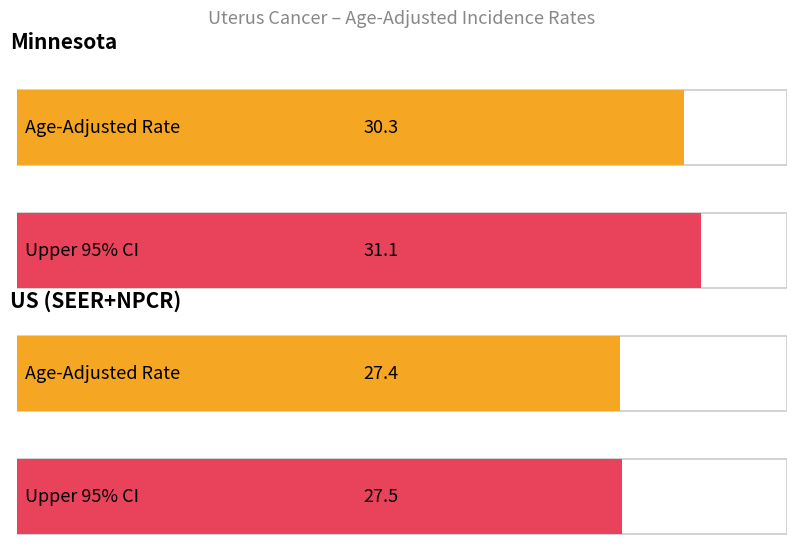

True or false: Upper 95% CI has a value of 10.5 at Minnesota.

False